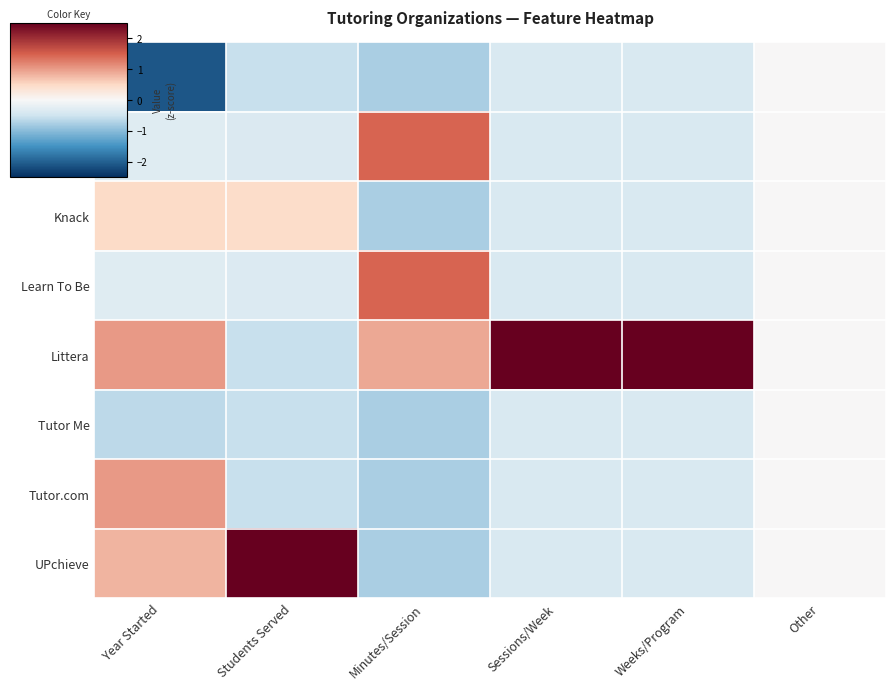

Which series has the largest total across all categories?

Littera